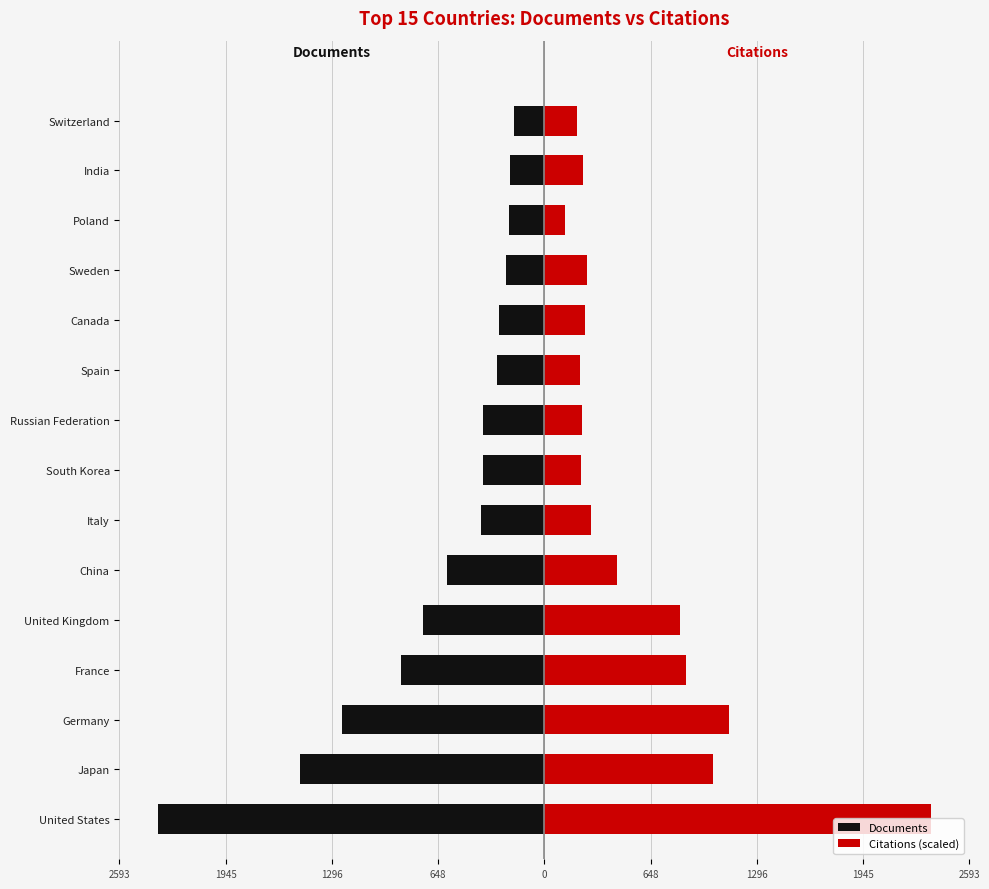

How many values in the Citations (scaled) series exceed 261?

8